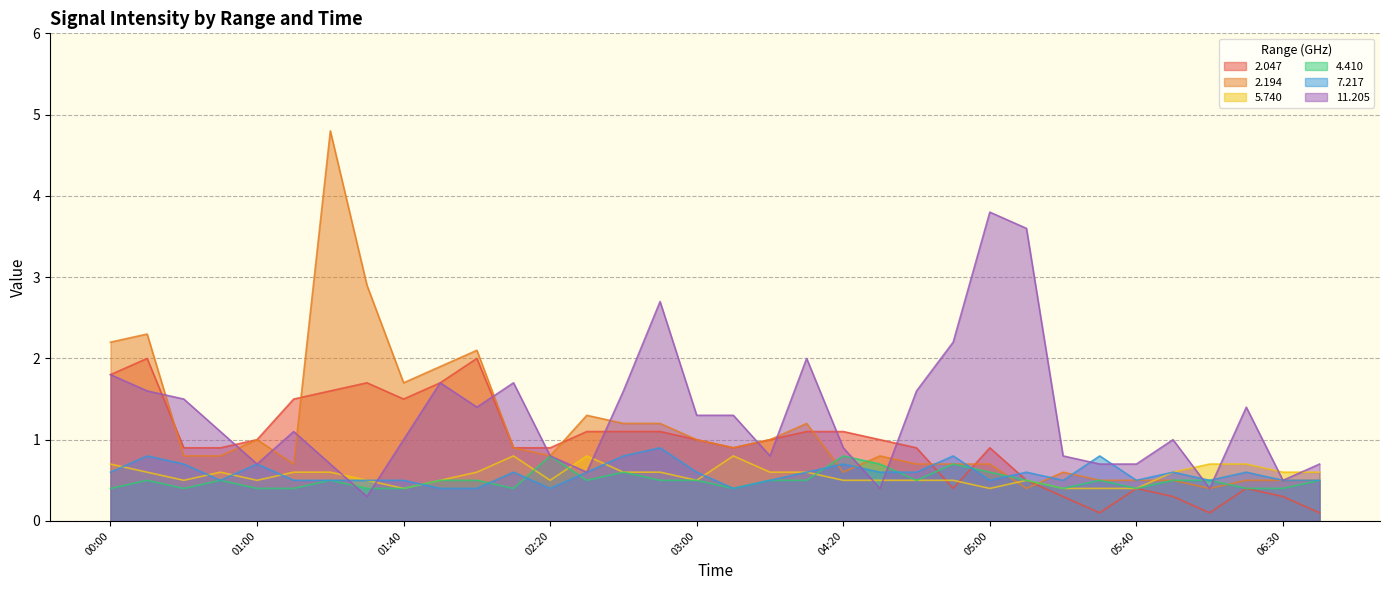

Reading left to right, extract all data points from this chart.

  2.047: 00:00=1.8	00:10=2.0	00:40=0.9	00:50=0.9	01:00=1.0	01:10=1.5	01:20=1.6	01:30=1.7	01:40=1.5	01:50=1.7	02:00=2.0	02:10=0.9	02:20=0.9	02:30=1.1	02:40=1.1	02:50=1.1	03:00=1.0	03:10=0.9	03:20=1.0	03:30=1.1	04:20=1.1	04:30=1.0	04:40=0.9	04:50=0.4	05:00=0.9	05:10=0.5	05:20=0.3	05:30=0.1	05:40=0.4	06:00=0.3	06:10=0.1	06:20=0.4	06:30=0.3	06:40=0.1
  2.194: 00:00=2.2	00:10=2.3	00:40=0.8	00:50=0.8	01:00=1.0	01:10=0.7	01:20=4.8	01:30=2.9	01:40=1.7	01:50=1.9	02:00=2.1	02:10=0.9	02:20=0.8	02:30=1.3	02:40=1.2	02:50=1.2	03:00=1.0	03:10=0.9	03:20=1.0	03:30=1.2	04:20=0.6	04:30=0.8	04:40=0.7	04:50=0.7	05:00=0.7	05:10=0.4	05:20=0.6	05:30=0.5	05:40=0.5	06:00=0.5	06:10=0.4	06:20=0.5	06:30=0.5	06:40=0.5
  5.740: 00:00=0.7	00:10=0.6	00:40=0.5	00:50=0.6	01:00=0.5	01:10=0.6	01:20=0.6	01:30=0.5	01:40=0.4	01:50=0.5	02:00=0.6	02:10=0.8	02:20=0.5	02:30=0.8	02:40=0.6	02:50=0.6	03:00=0.5	03:10=0.8	03:20=0.6	03:30=0.6	04:20=0.5	04:30=0.5	04:40=0.5	04:50=0.5	05:00=0.4	05:10=0.5	05:20=0.4	05:30=0.4	05:40=0.4	06:00=0.6	06:10=0.7	06:20=0.7	06:30=0.6	06:40=0.6
  4.410: 00:00=0.4	00:10=0.5	00:40=0.4	00:50=0.5	01:00=0.4	01:10=0.4	01:20=0.5	01:30=0.4	01:40=0.4	01:50=0.5	02:00=0.5	02:10=0.4	02:20=0.8	02:30=0.5	02:40=0.6	02:50=0.5	03:00=0.5	03:10=0.4	03:20=0.5	03:30=0.5	04:20=0.8	04:30=0.7	04:40=0.5	04:50=0.7	05:00=0.6	05:10=0.5	05:20=0.4	05:30=0.5	05:40=0.4	06:00=0.5	06:10=0.5	06:20=0.4	06:30=0.4	06:40=0.5
  7.217: 00:00=0.6	00:10=0.8	00:40=0.7	00:50=0.5	01:00=0.7	01:10=0.5	01:20=0.5	01:30=0.5	01:40=0.5	01:50=0.4	02:00=0.4	02:10=0.6	02:20=0.4	02:30=0.6	02:40=0.8	02:50=0.9	03:00=0.6	03:10=0.4	03:20=0.5	03:30=0.6	04:20=0.7	04:30=0.6	04:40=0.6	04:50=0.8	05:00=0.5	05:10=0.6	05:20=0.5	05:30=0.8	05:40=0.5	06:00=0.6	06:10=0.5	06:20=0.6	06:30=0.5	06:40=0.5
 11.205: 00:00=1.8	00:10=1.6	00:40=1.5	00:50=1.1	01:00=0.7	01:10=1.1	01:20=0.7	01:30=0.3	01:40=1.0	01:50=1.7	02:00=1.4	02:10=1.7	02:20=0.8	02:30=0.6	02:40=1.6	02:50=2.7	03:00=1.3	03:10=1.3	03:20=0.8	03:30=2.0	04:20=0.9	04:30=0.4	04:40=1.6	04:50=2.2	05:00=3.8	05:10=3.6	05:20=0.8	05:30=0.7	05:40=0.7	06:00=1.0	06:10=0.4	06:20=1.4	06:30=0.5	06:40=0.7